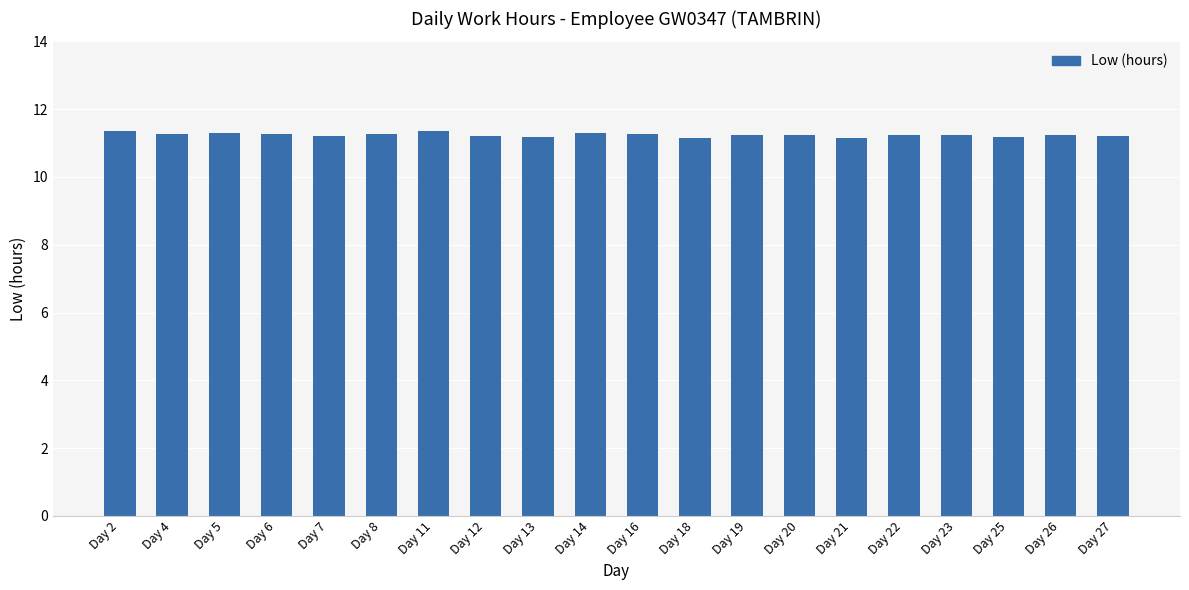

Approximately how many times larger is the value at Day 2 compared to Day 18?

1.0